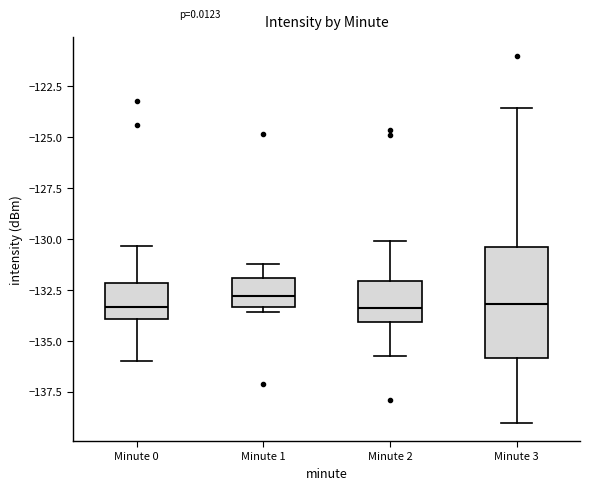

Where does the upper whisker of the box for Minute 2 end on the y-axis? The values are not printed on the chart, so give them approximately, as read against the axis.

-130.0